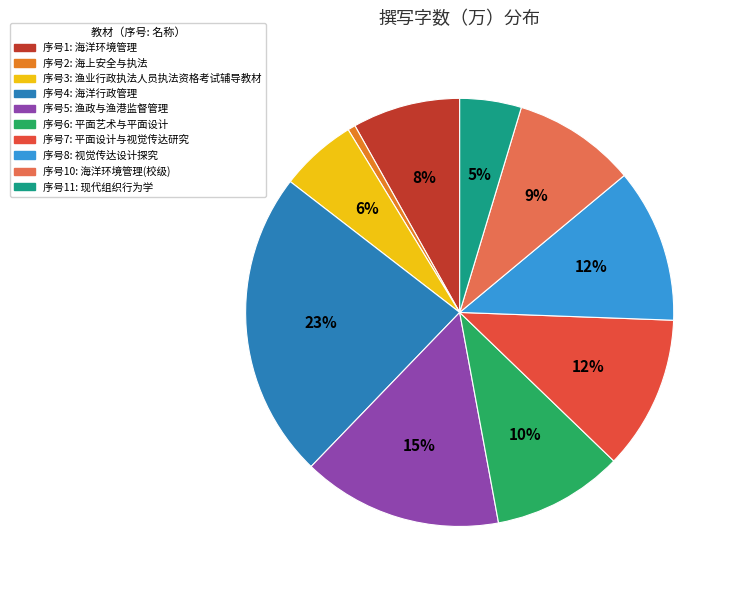

Is there any slice that represents more than half of the pie?

No